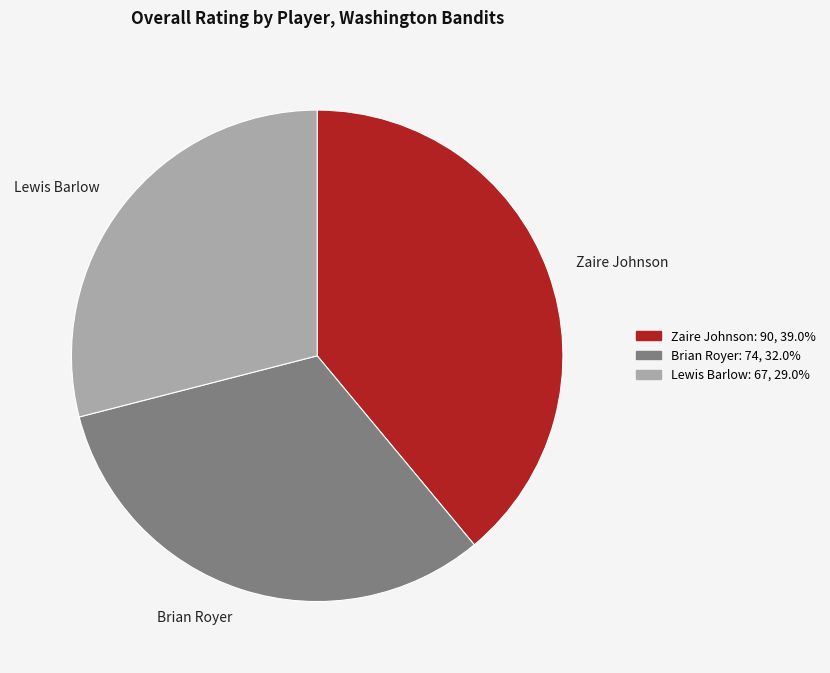

What is the ratio of the value at Lewis Barlow to the value at Zaire Johnson?

0.7